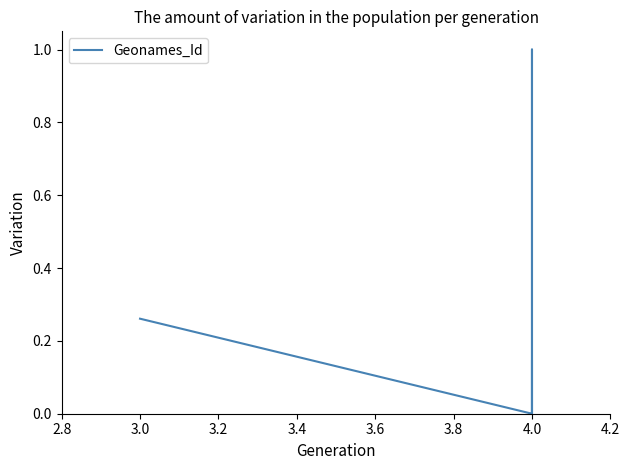

How many points are higher than both their immediate neighbors (excluding endpoints)?

1